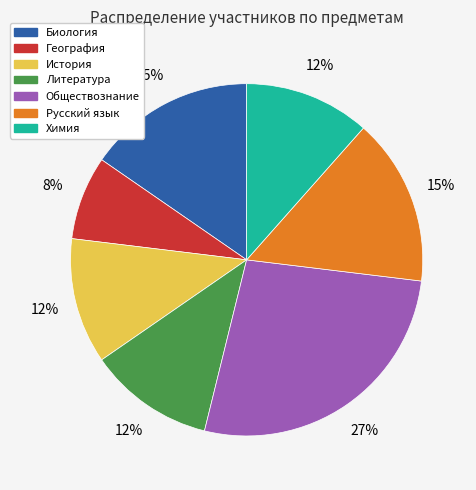

Is there a majority slice in this chart?

No